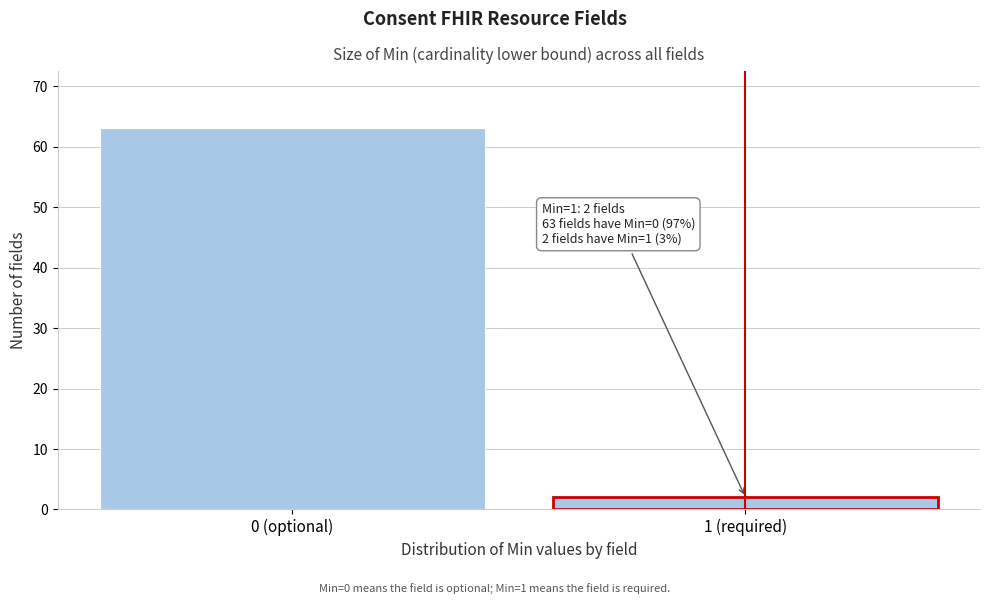

Reading right to left, what are all the values shown in this chart?

2	63